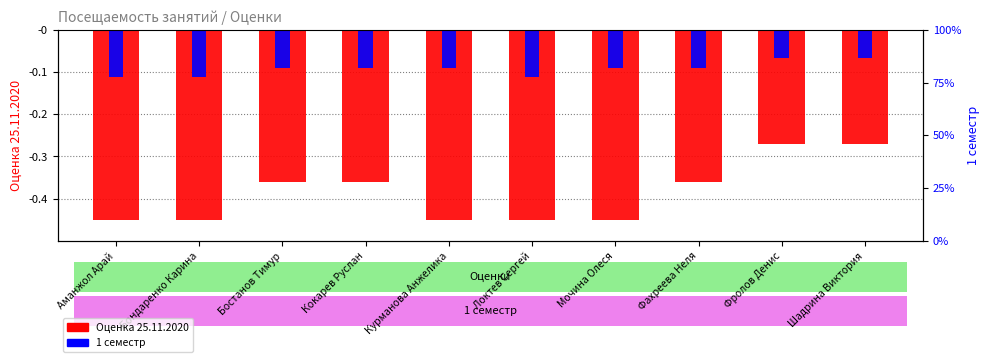

What is the difference between the highest and lowest values at Мочина Олеся?

0.4